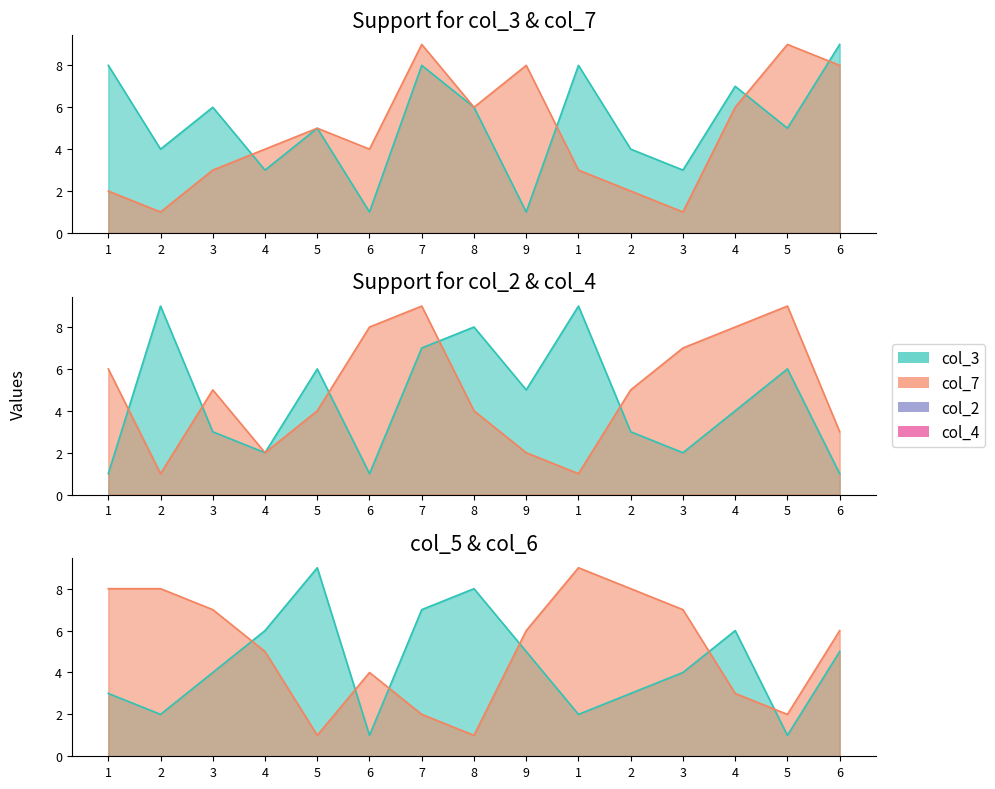

Reading left to right, list all the values displayed in this chart.

col_3: 1=8	2=4	3=6	4=3	5=5	6=1	7=8	8=6	9=1	1=8	2=4	3=3	4=7	5=5	6=9
col_7: 1=2	2=1	3=3	4=4	5=5	6=4	7=9	8=6	9=8	1=3	2=2	3=1	4=6	5=9	6=8
col_2: 1=1	2=9	3=3	4=2	5=6	6=1	7=7	8=8	9=5	1=9	2=3	3=2	4=4	5=6	6=1
col_4: 1=6	2=1	3=5	4=2	5=4	6=8	7=9	8=4	9=2	1=1	2=5	3=7	4=8	5=9	6=3
col_5: 1=3	2=2	3=4	4=6	5=9	6=1	7=7	8=8	9=5	1=2	2=3	3=4	4=6	5=1	6=5
col_6: 1=8	2=8	3=7	4=5	5=1	6=4	7=2	8=1	9=6	1=9	2=8	3=7	4=3	5=2	6=6